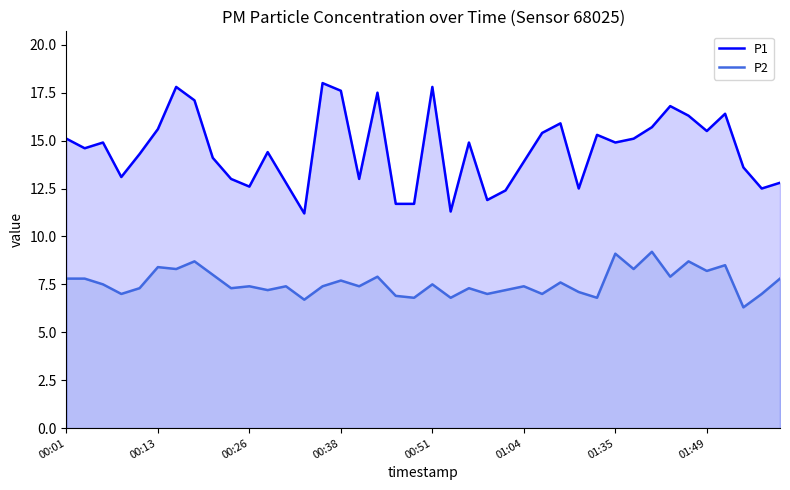

What is the smallest value displayed?

6.3